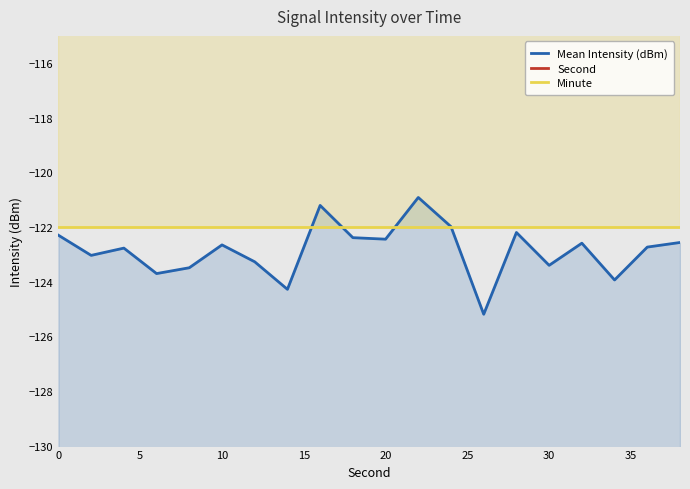

What are all the series names shown in the legend?

Mean Intensity (dBm), Second, Minute